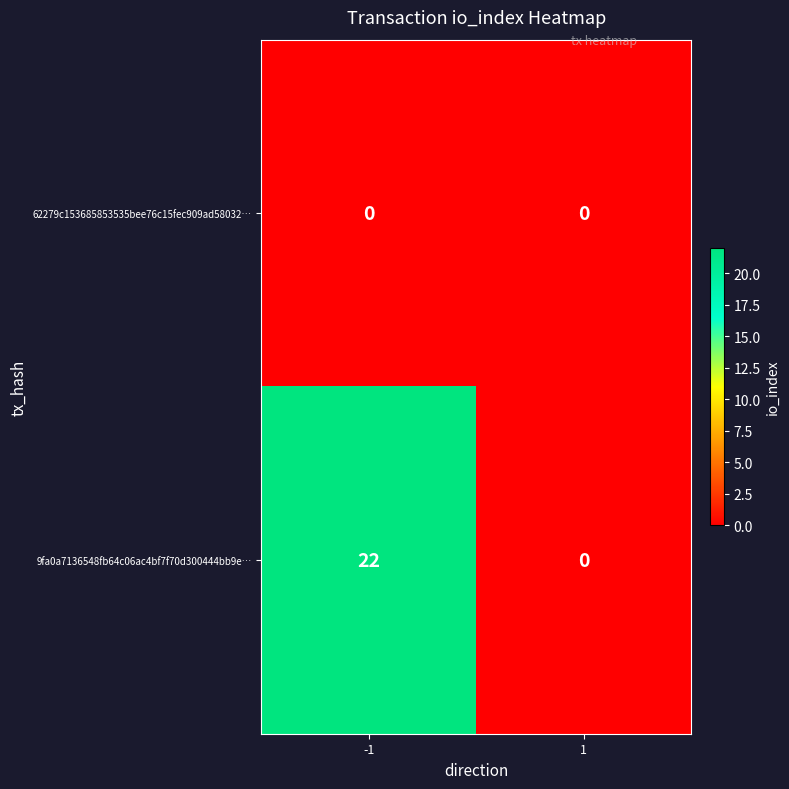

What is the total value across all series at -1?

22